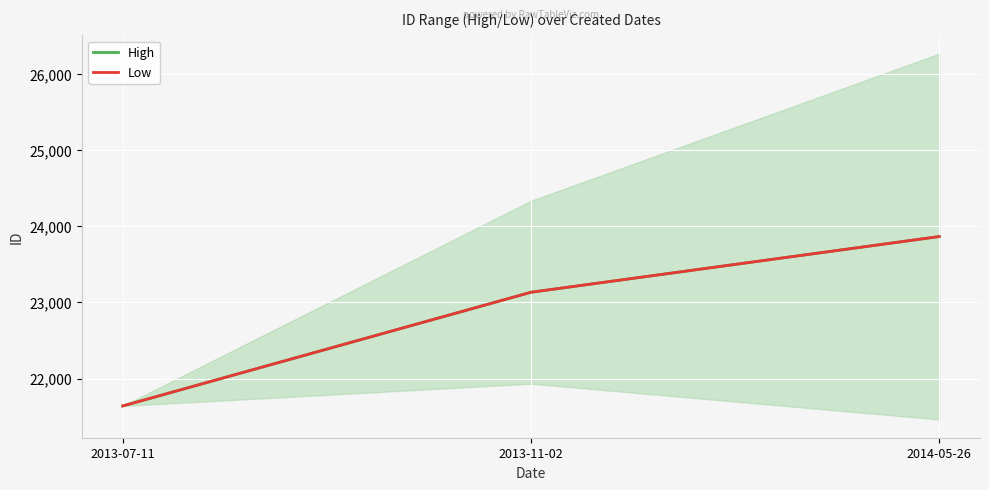

What is the value of the Low point at the 3rd from the left?

23863